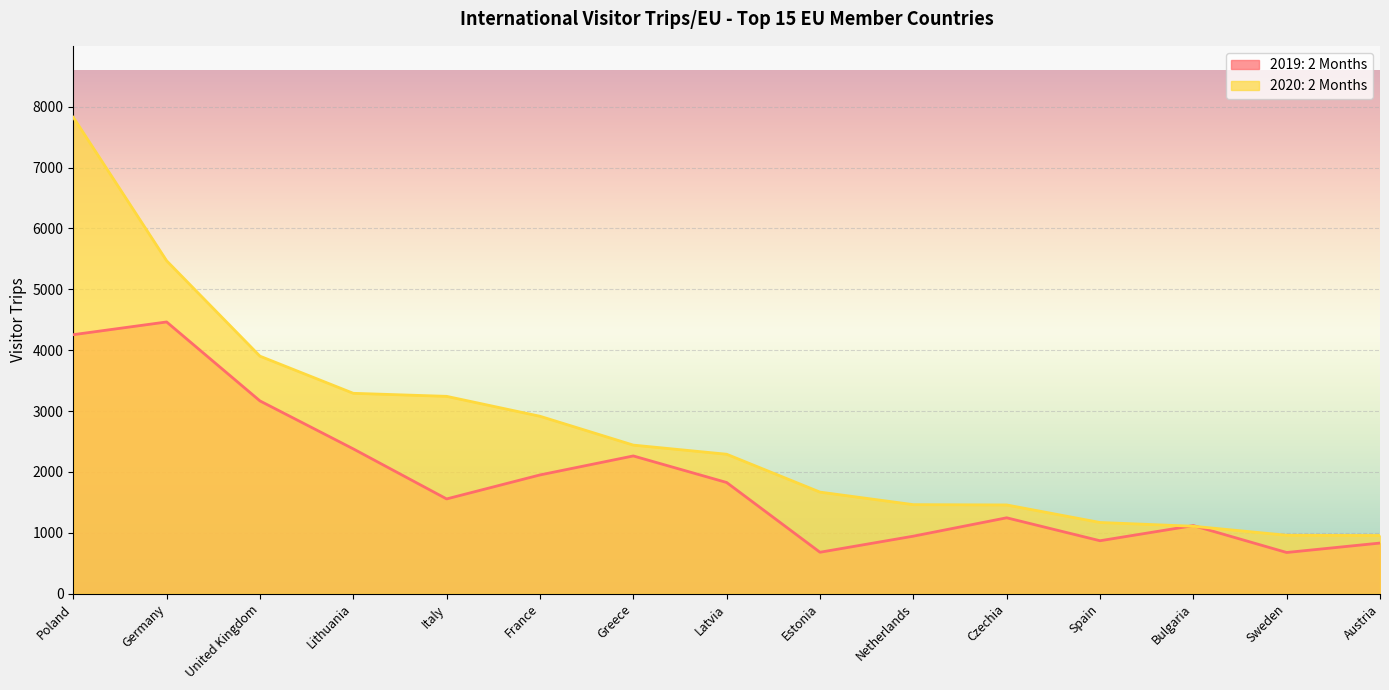

What is the difference between the highest and lowest values at Poland?

3571